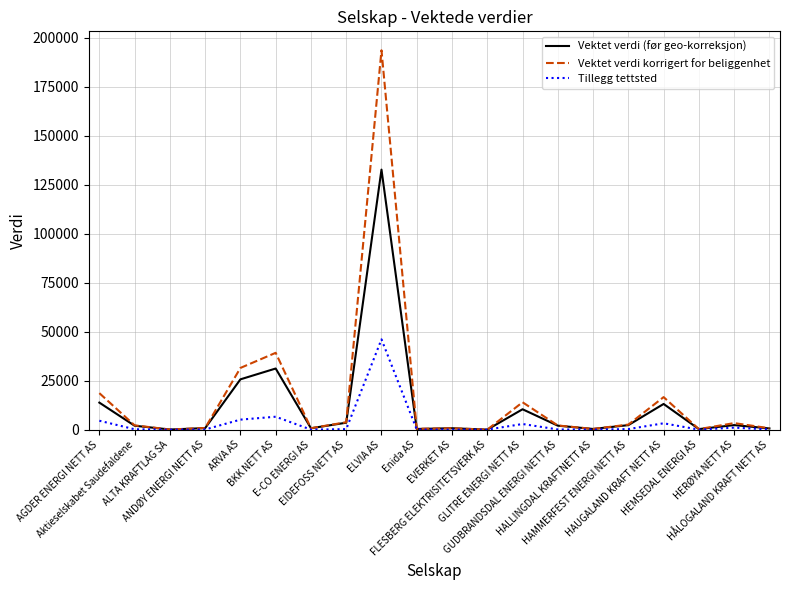

What is the sum of all Vektet verdi korrigert for beliggenhet values?

331764.9